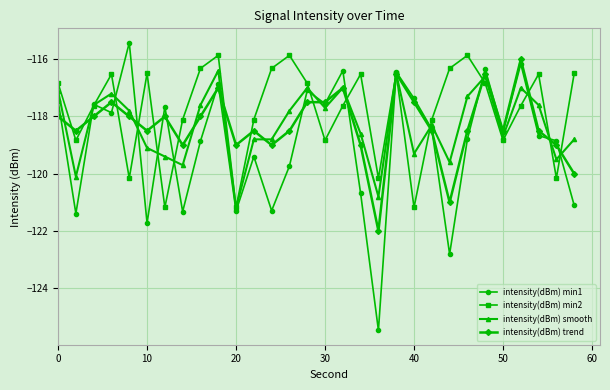

True or false: intensity(dBm) trend has more than 1 interior local peaks.

True